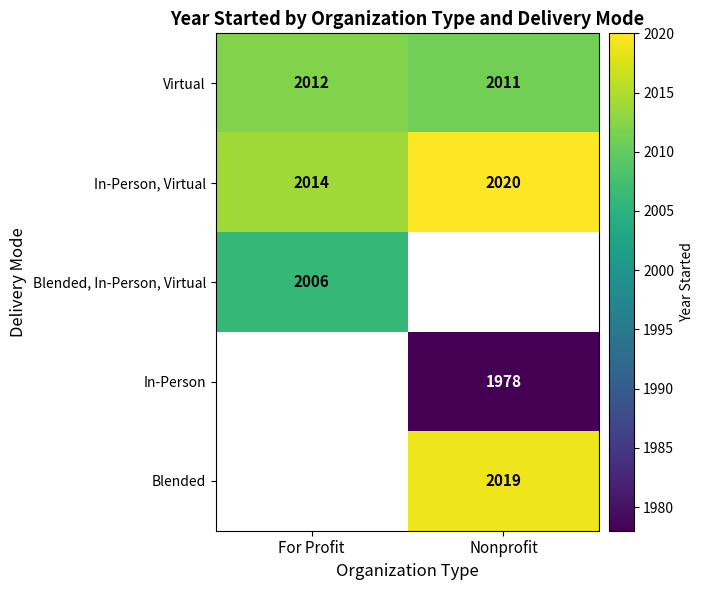

The value of In-Person at Nonprofit is 1978. True or false?

True